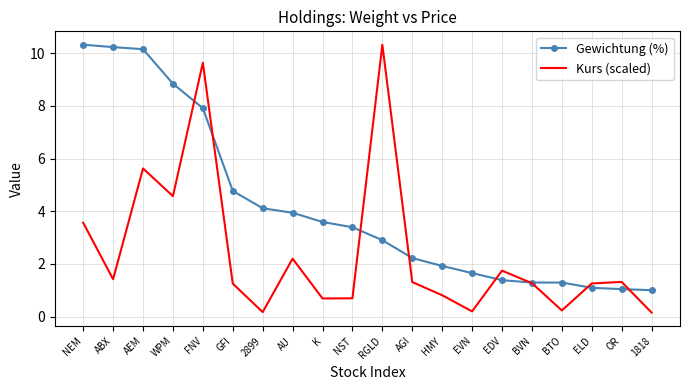

What is the average value of the Kurs (scaled) series?

2.4